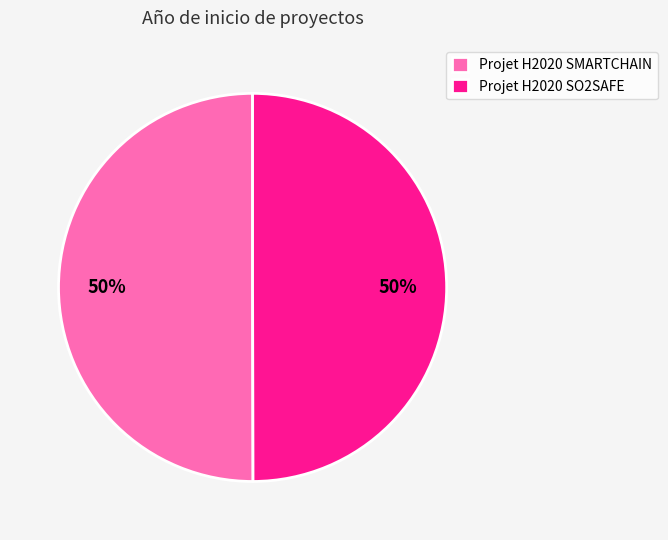

To the nearest percent, what is the combined percentage of Projet H2020 SMARTCHAIN and Projet H2020 SO2SAFE?

100%